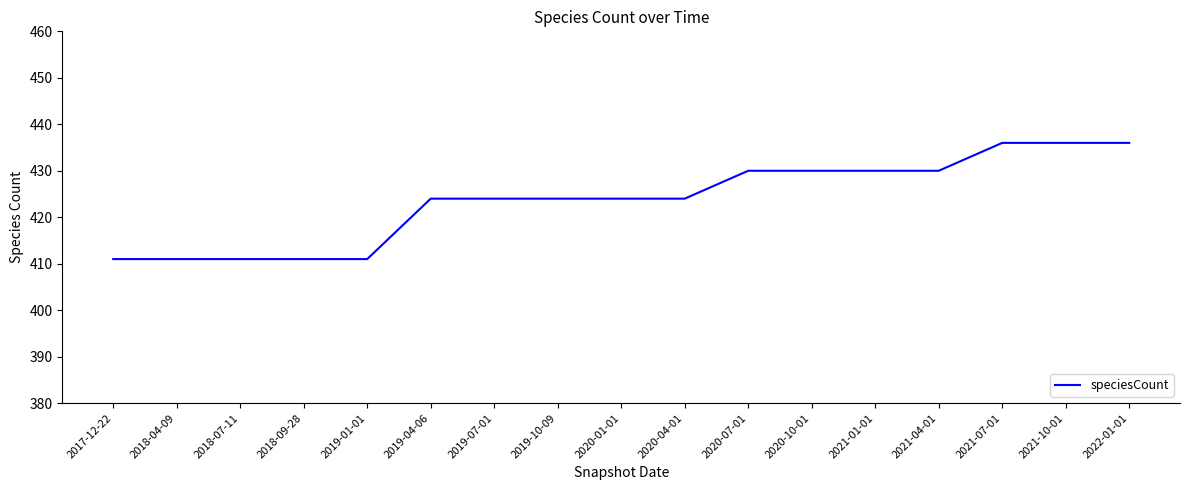

Approximately how many times larger is the value at 2019-01-01 compared to 2017-12-22?

1.0